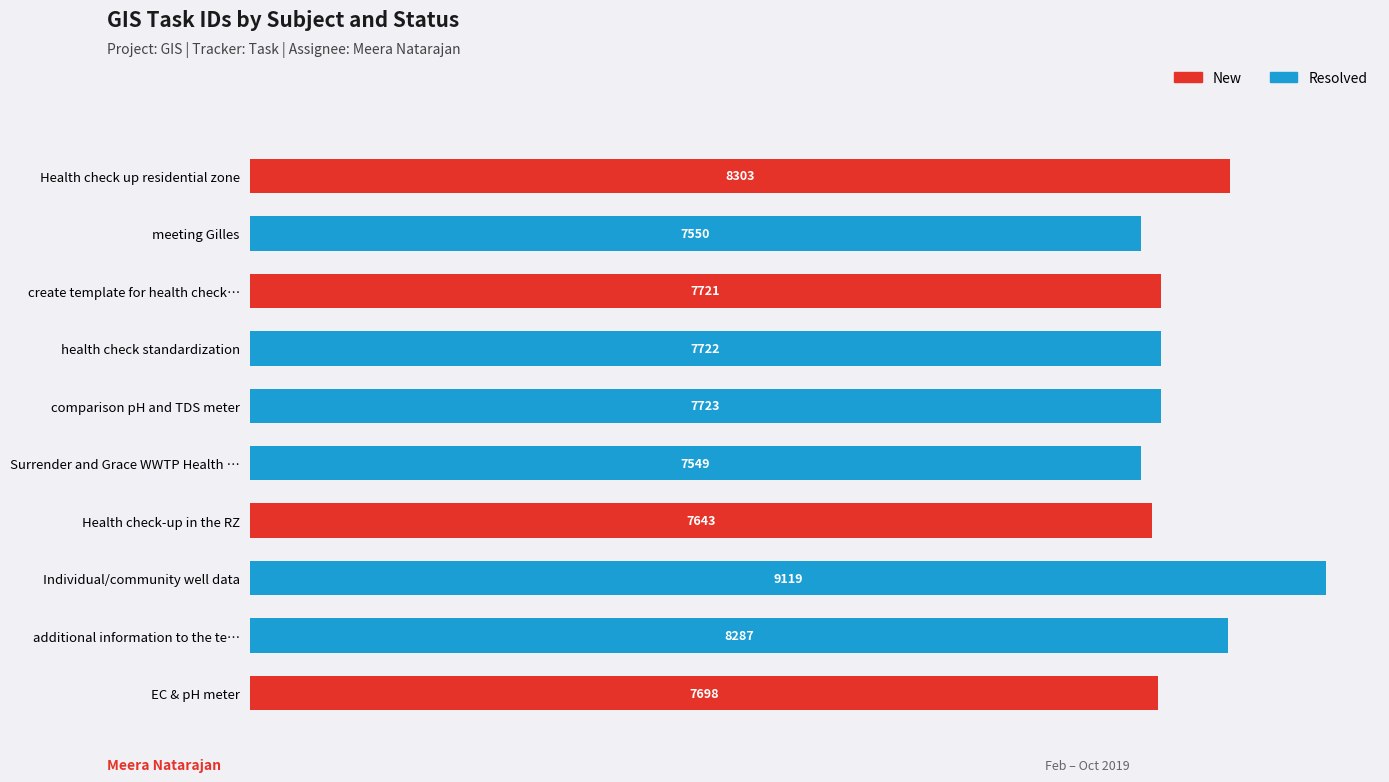

Which category has the highest value in the New series?

Health check up residential zone